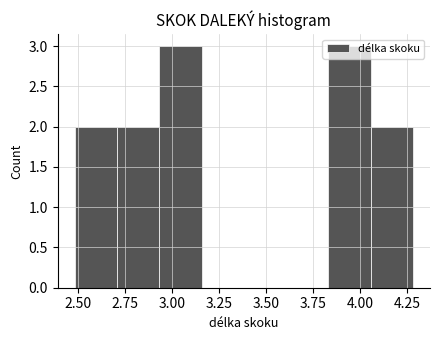

Reading left to right, list every bar in this chart as the range it spans on the x-axis followed by its height. Neither the bar edges nor the heights are printed on the chart, so give them approximately, as read against the axes.

2.480 to 2.705: 2
2.705 to 2.930: 2
2.930 to 3.155: 3
3.155 to 3.380: 0
3.380 to 3.605: 0
3.605 to 3.830: 0
3.830 to 4.055: 3
4.055 to 4.280: 2